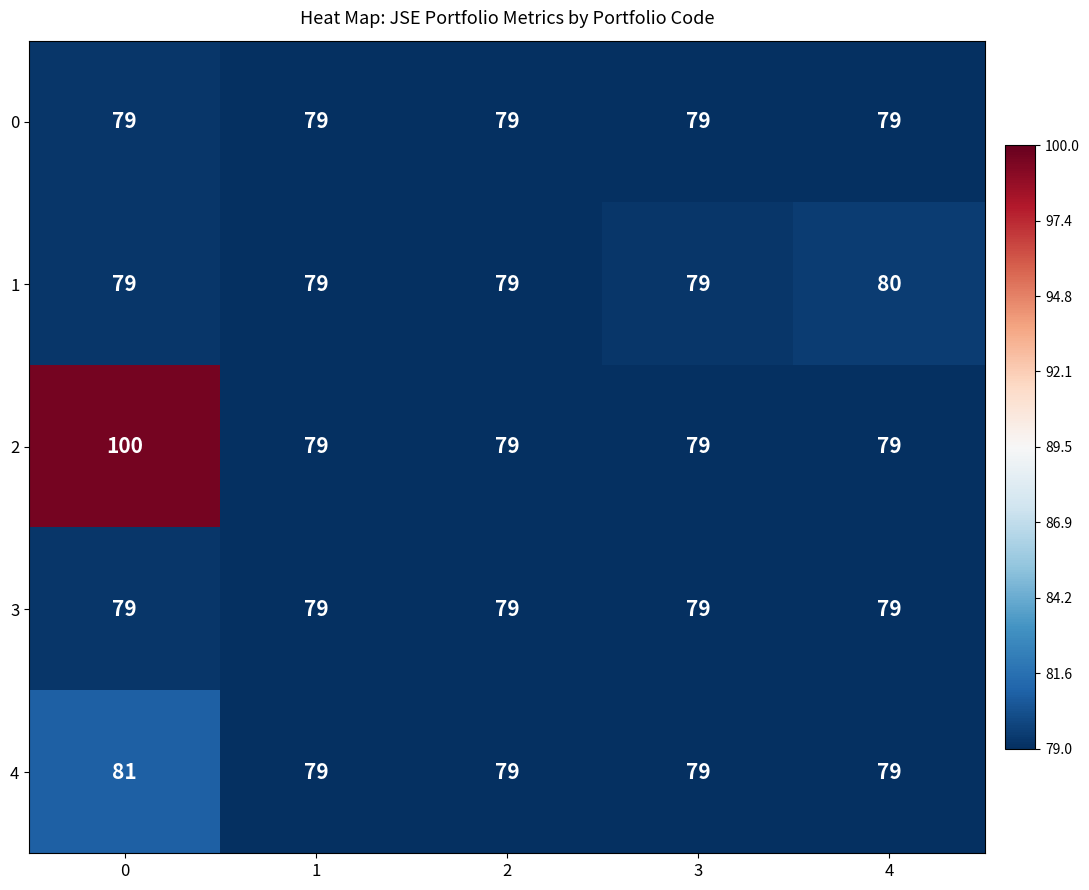

What is the total value across all series at 4?

396